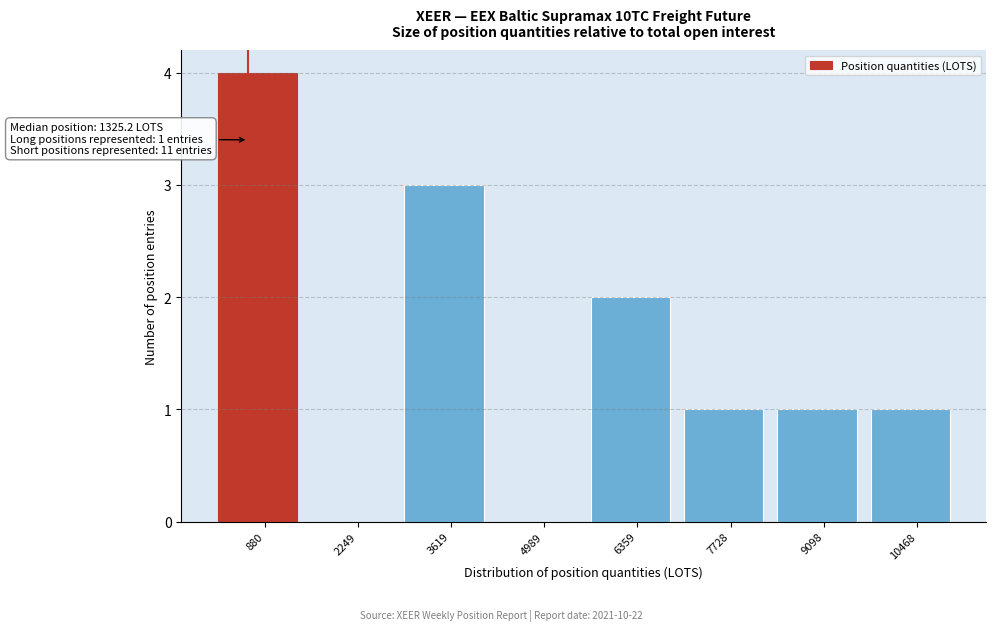

Reading right to left, what are all the values shown in this chart?

10468=1	9098=1	7728=1	6359=2	4989=0	3619=3	2249=0	880=4